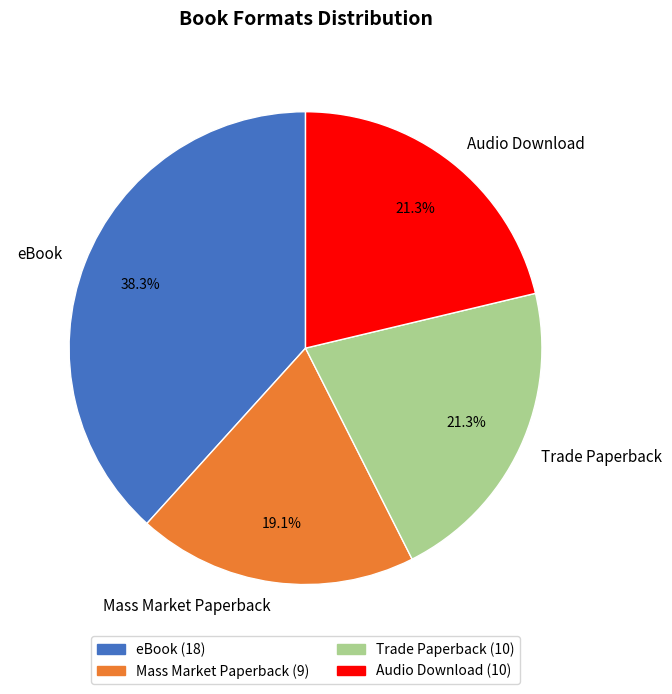

What is the ratio of the value at Audio Download to the value at Mass Market Paperback?

1.1